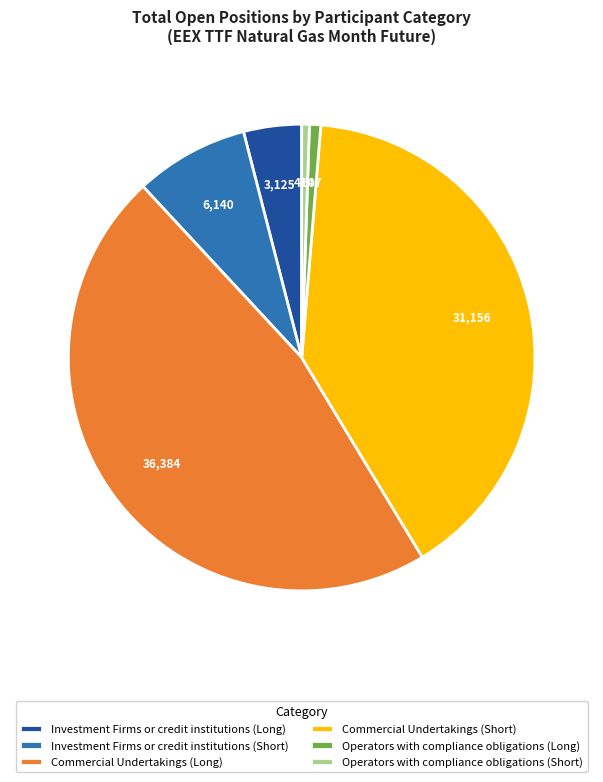

The Investment Firms or credit institutions (Short) slice represents 8% of the pie. True or false?

True